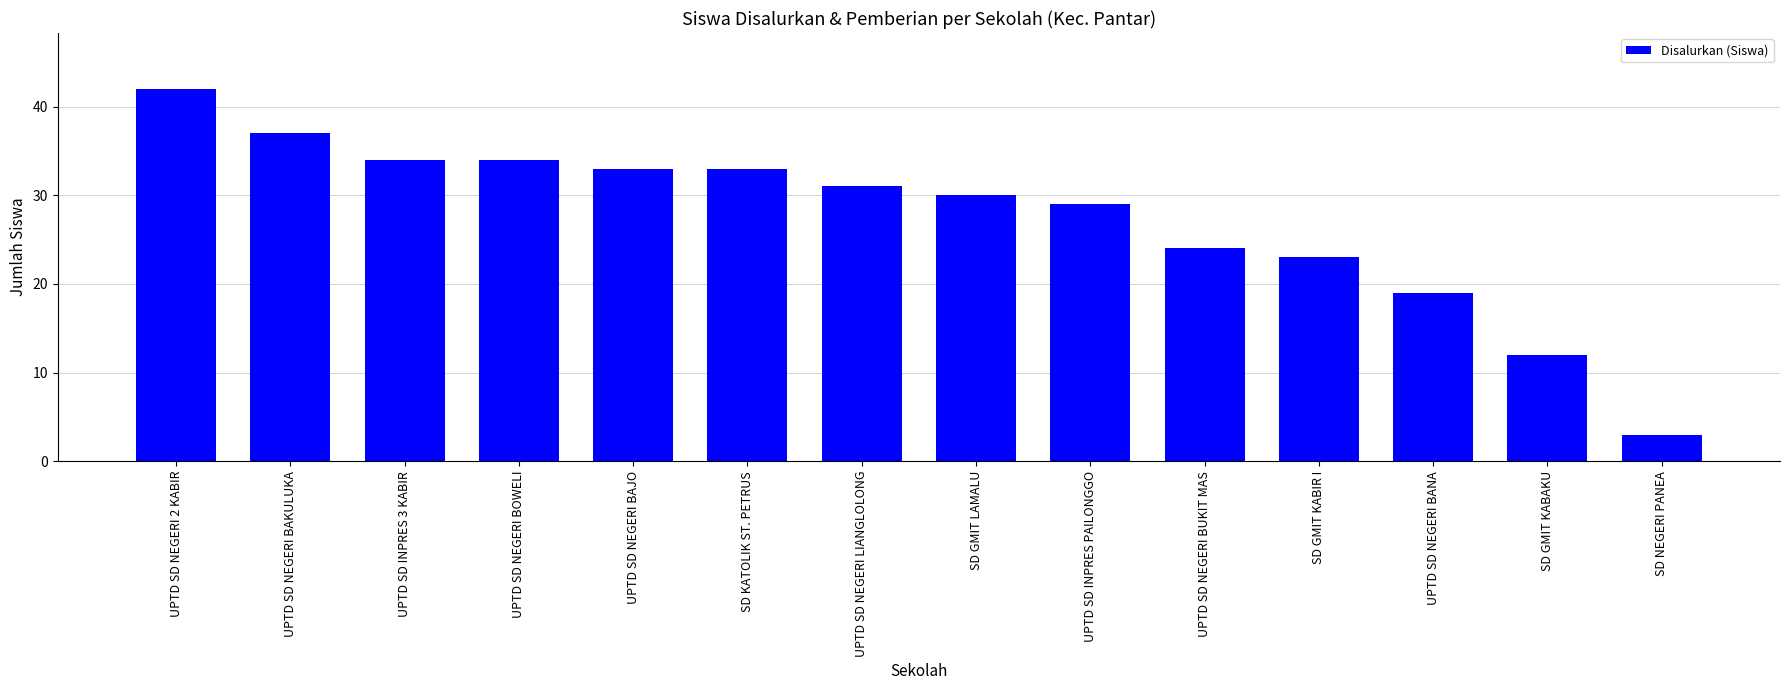

Reading left to right, what are all the values shown in this chart?

42	37	34	34	33	33	31	30	29	24	23	19	12	3